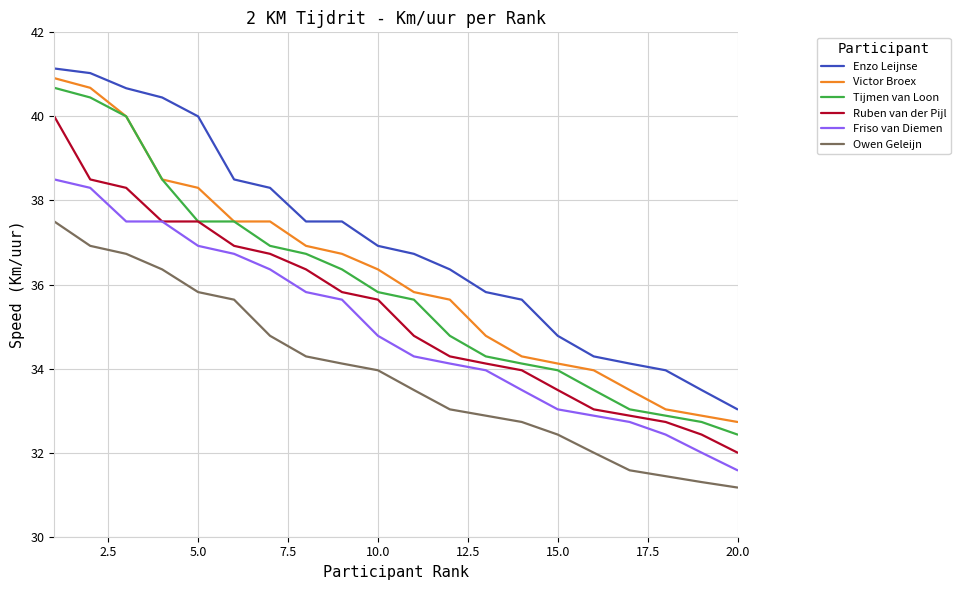

What is the maximum value for Tijmen van Loon?

40.7